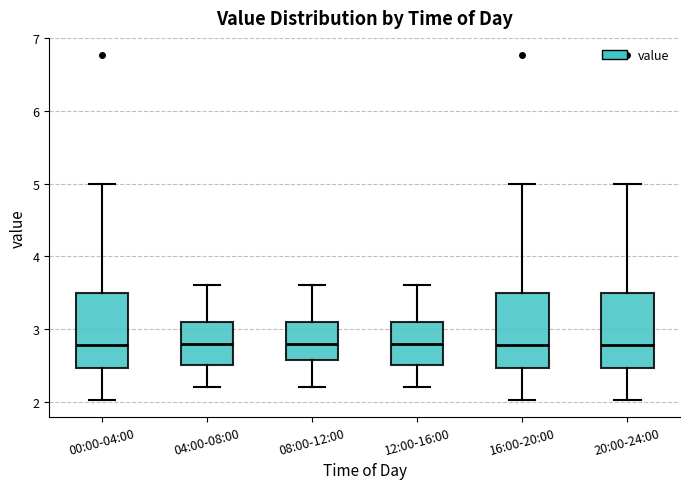

Reading left to right, read every box against the y-axis: the position of its median line, the range the box covers, and the ends of its whiskers. The values are not printed on the chart, so give them approximately, as read against the axis.

00:00-04:00: median 2.8, box 2.5 to 3.5, whiskers 2.0 to 5.0
04:00-08:00: median 2.8, box 2.5 to 3.1, whiskers 2.2 to 3.6
08:00-12:00: median 2.8, box 2.6 to 3.1, whiskers 2.2 to 3.6
12:00-16:00: median 2.8, box 2.5 to 3.1, whiskers 2.2 to 3.6
16:00-20:00: median 2.8, box 2.5 to 3.5, whiskers 2.0 to 5.0
20:00-24:00: median 2.8, box 2.5 to 3.5, whiskers 2.0 to 5.0